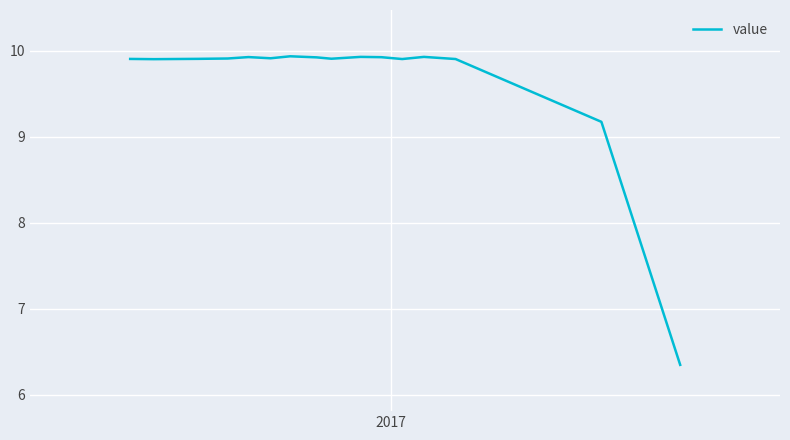

What is the difference between the maximum and minimum values?

3.6